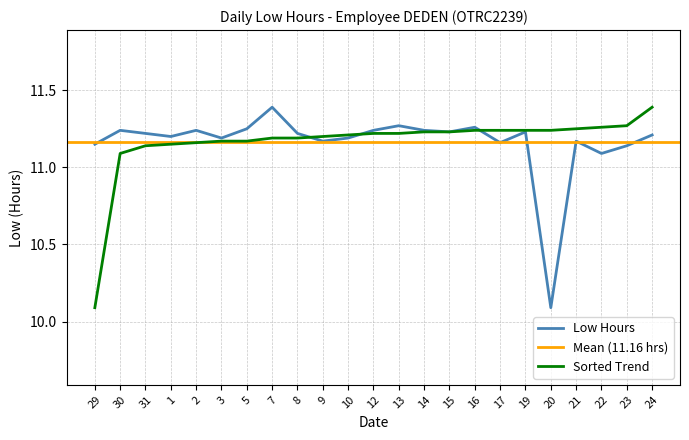

Between 2 and 23, which is larger?

2